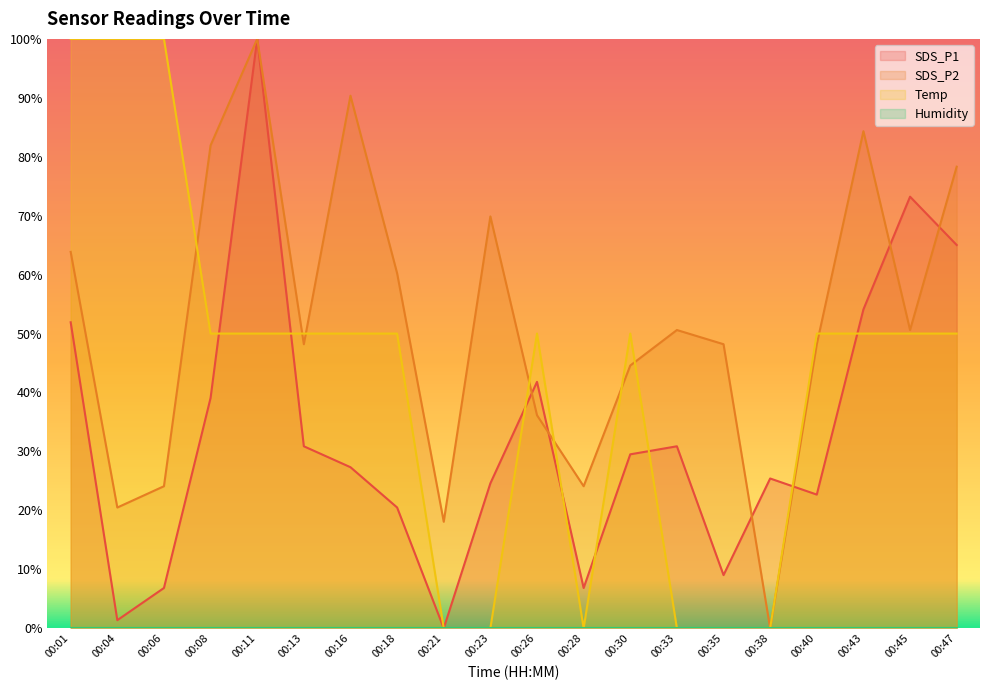

After their last crossing, which series has the higher values: SDS_P1 or SDS_P2?

SDS_P2